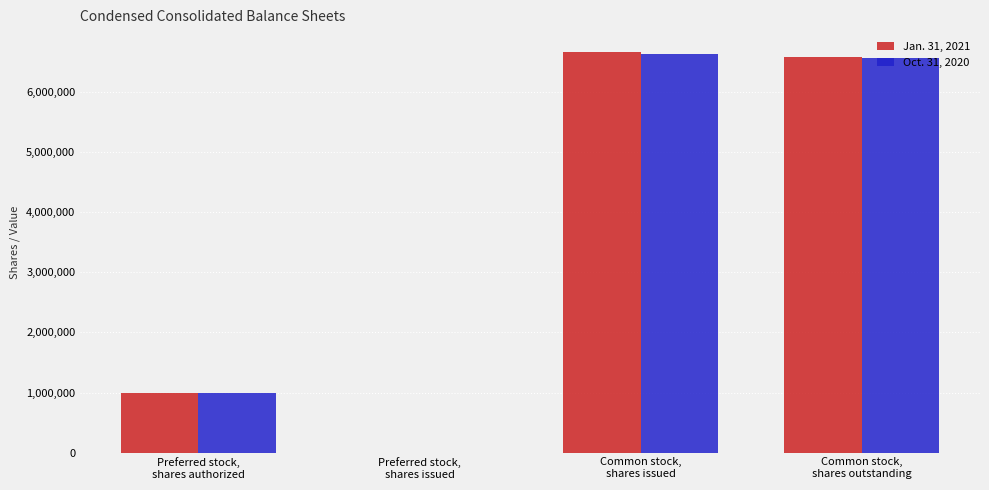

The Oct. 31, 2020 series shows 220564 at Preferred stock,
shares authorized. True or false?

False